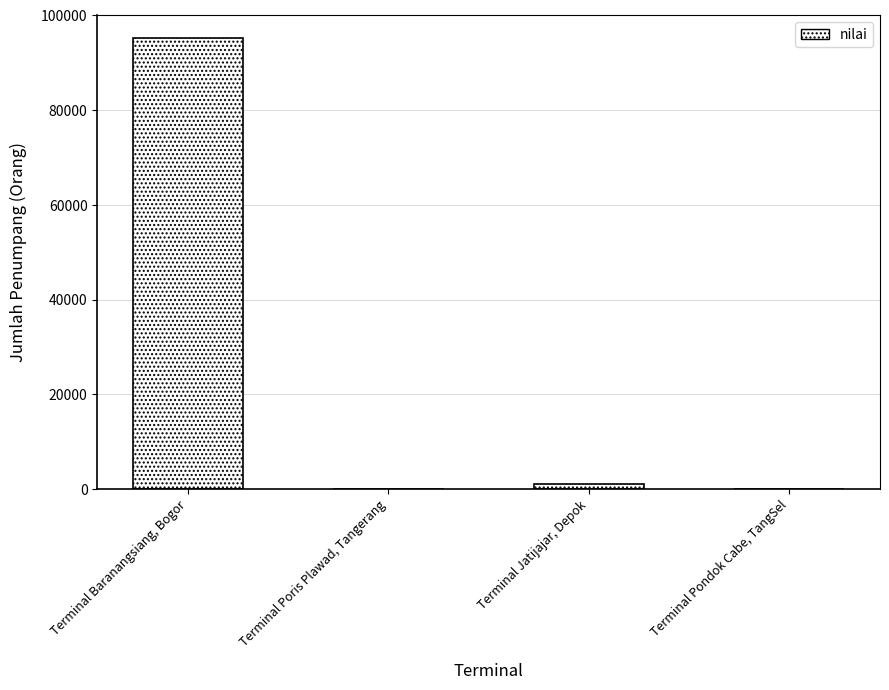

What is the change in value from Terminal Poris Plawad, Tangerang to Terminal Jatijajar, Depok?

+1025